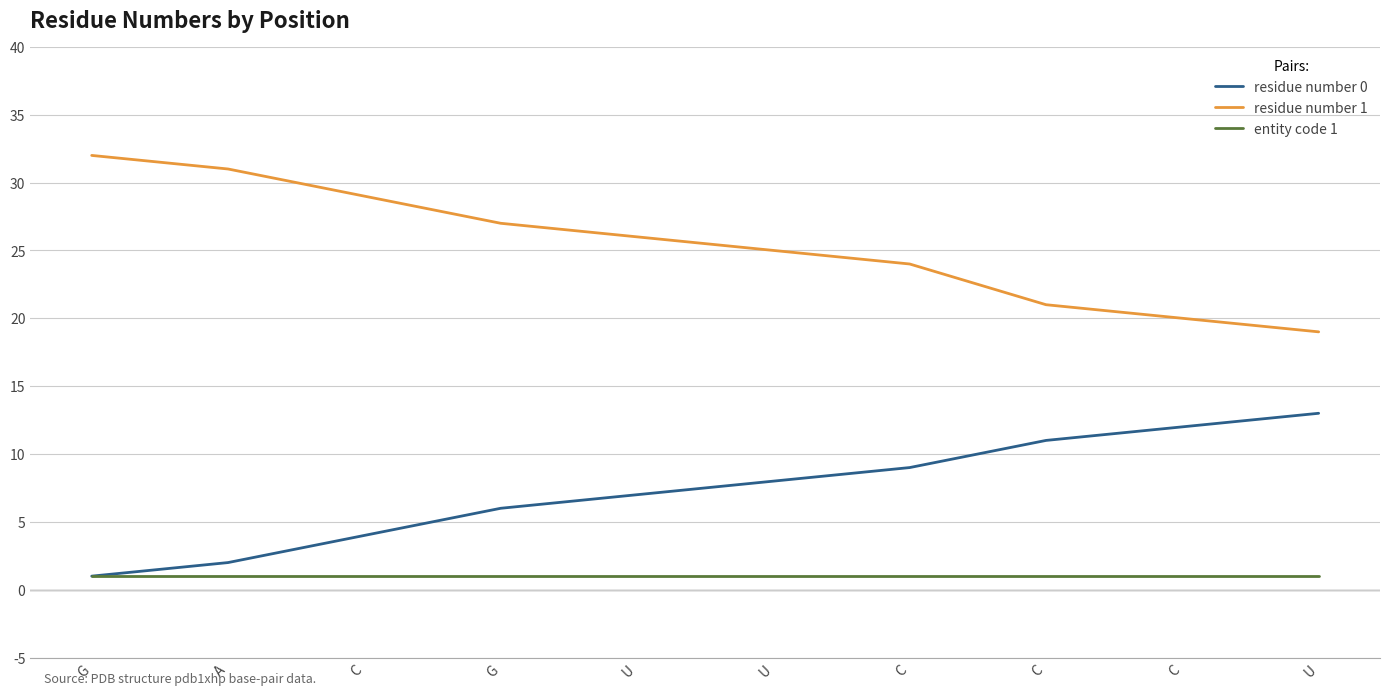

How many lines are shown in the chart?

3